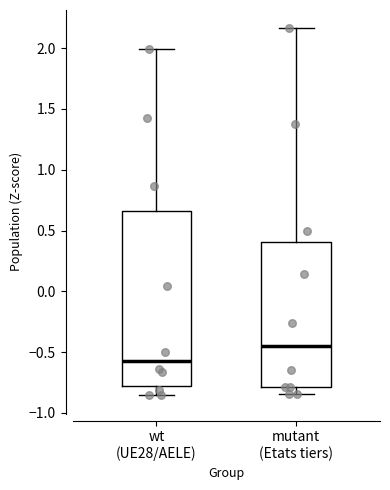

Comparing the boxes themselves (not the whiskers), which one is the tallest?

wt (UE28/AELE)